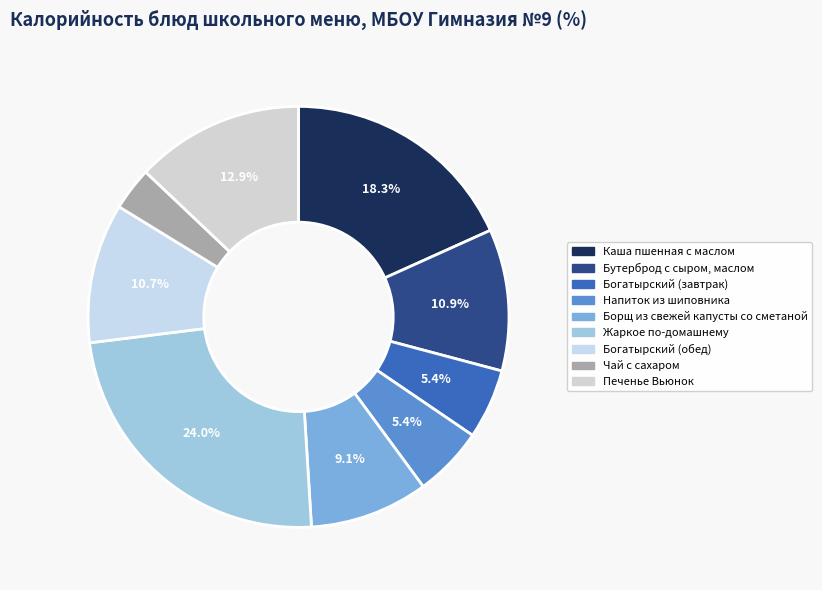

To the nearest percent, what portion does Жаркое по-домашнему represent?

24%